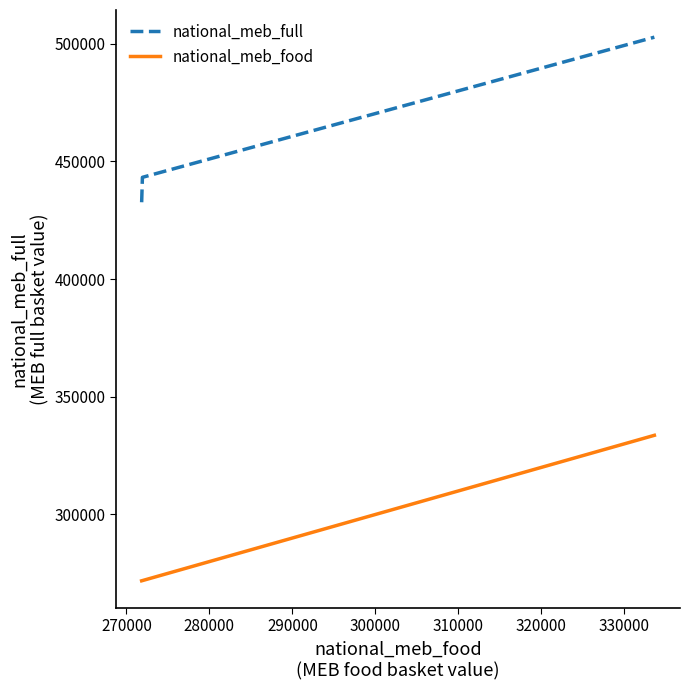

Which series has the largest total across all categories?

national_meb_full